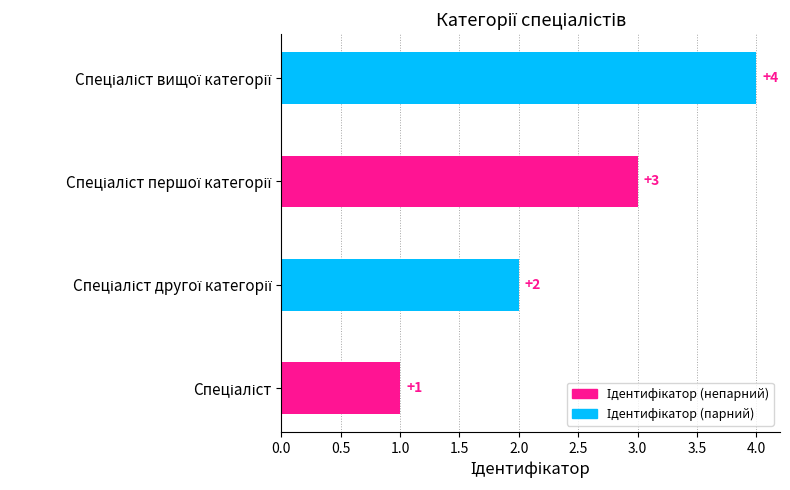

What is the difference between the maximum and minimum values?

3